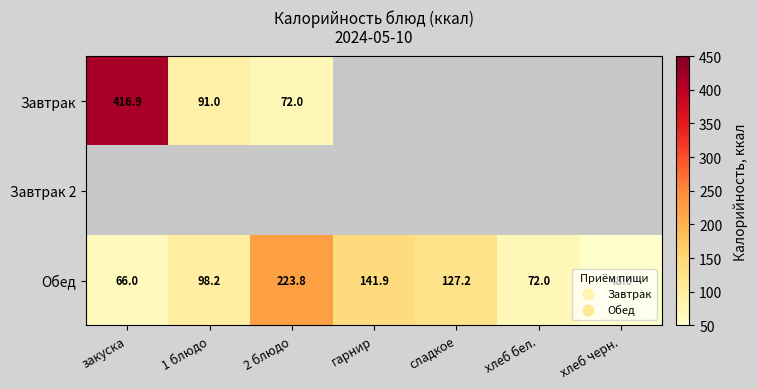

At how many categories does at least one series exceed 238?

1